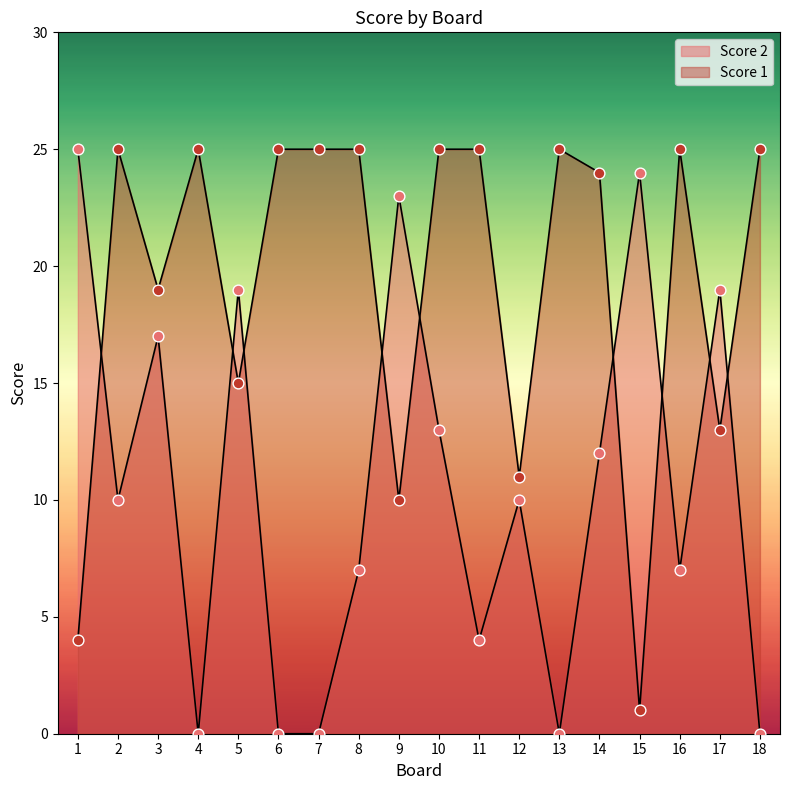

At how many categories does at least one series exceed 2?

18